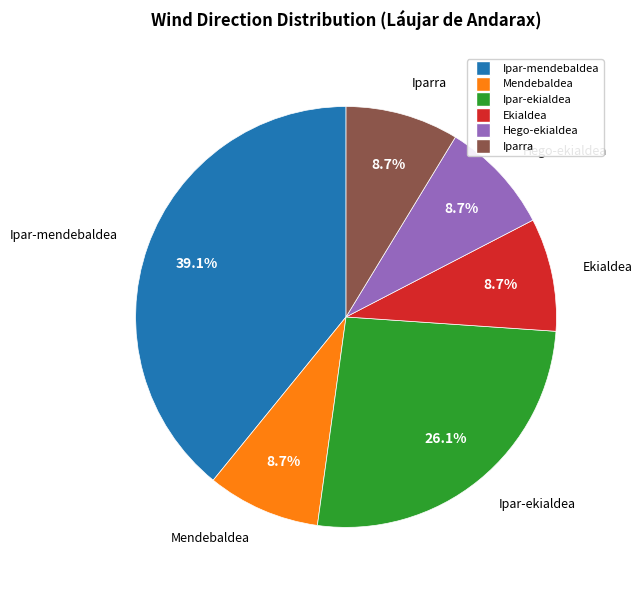

How many segments does this pie chart have?

6